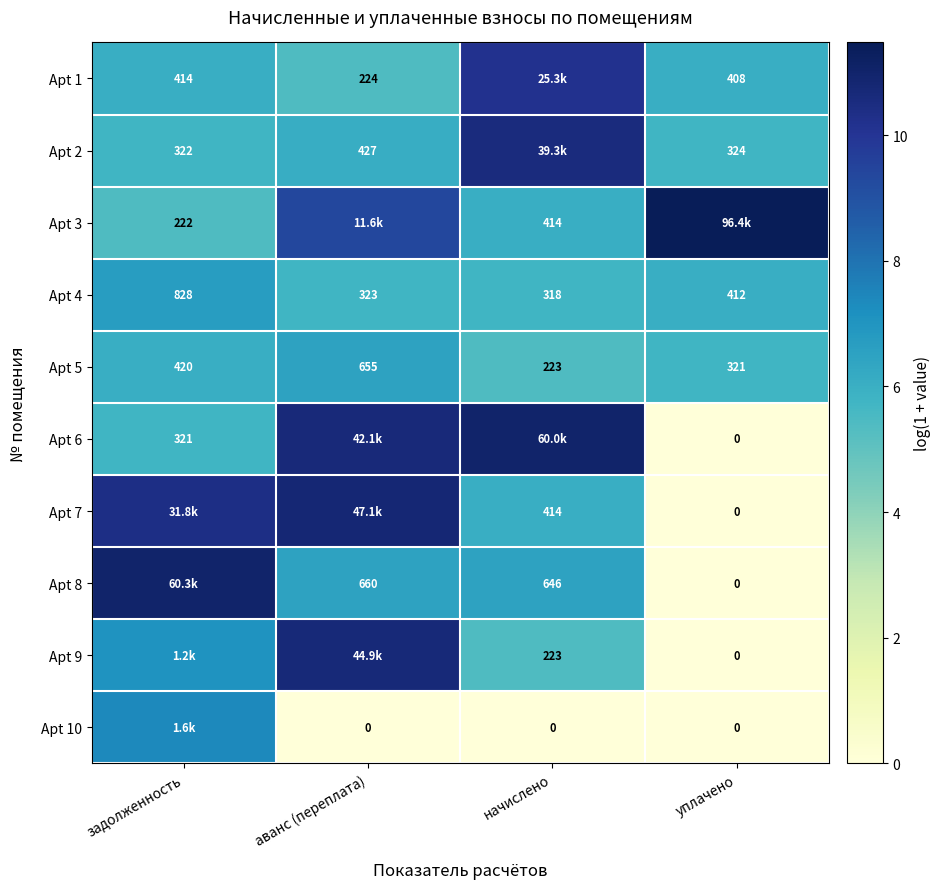

How many distinct data groups are displayed?

10